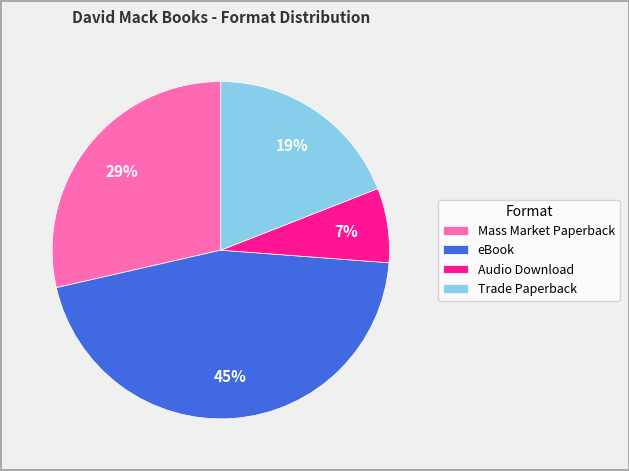

How many segments does this pie chart have?

4